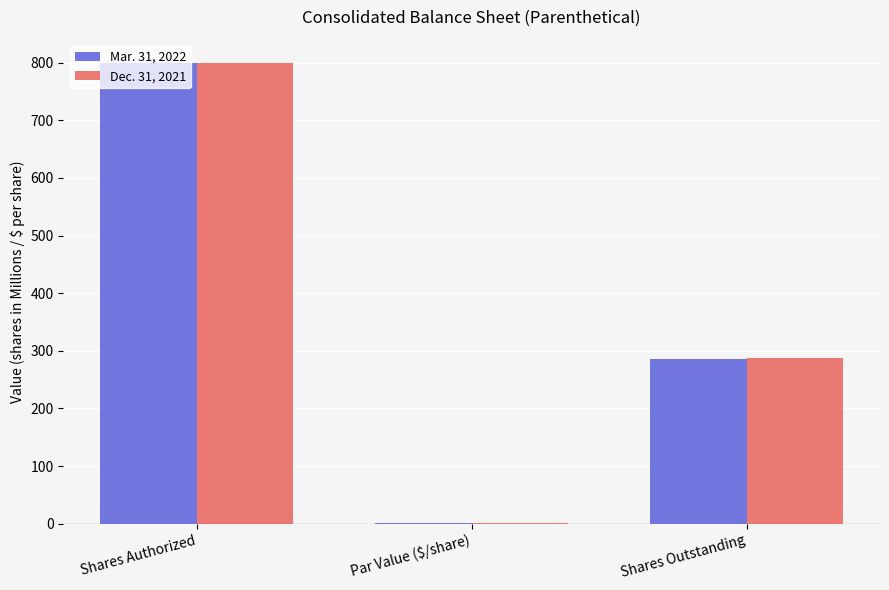

At which category does the chart reach its peak across all series?

Shares Authorized